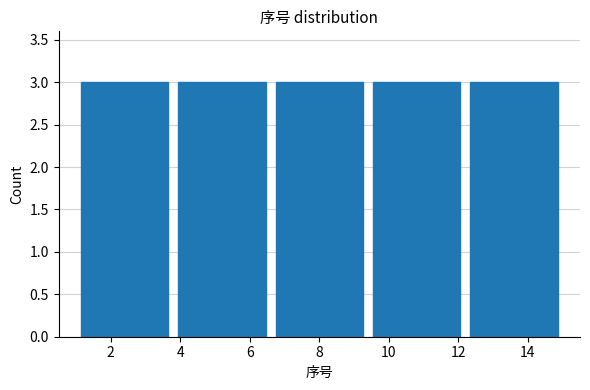

How tall is the bar that spans 9.4 to 12.2 on the x-axis? The values are not printed on the chart, so give them approximately, as read against the axis.

3